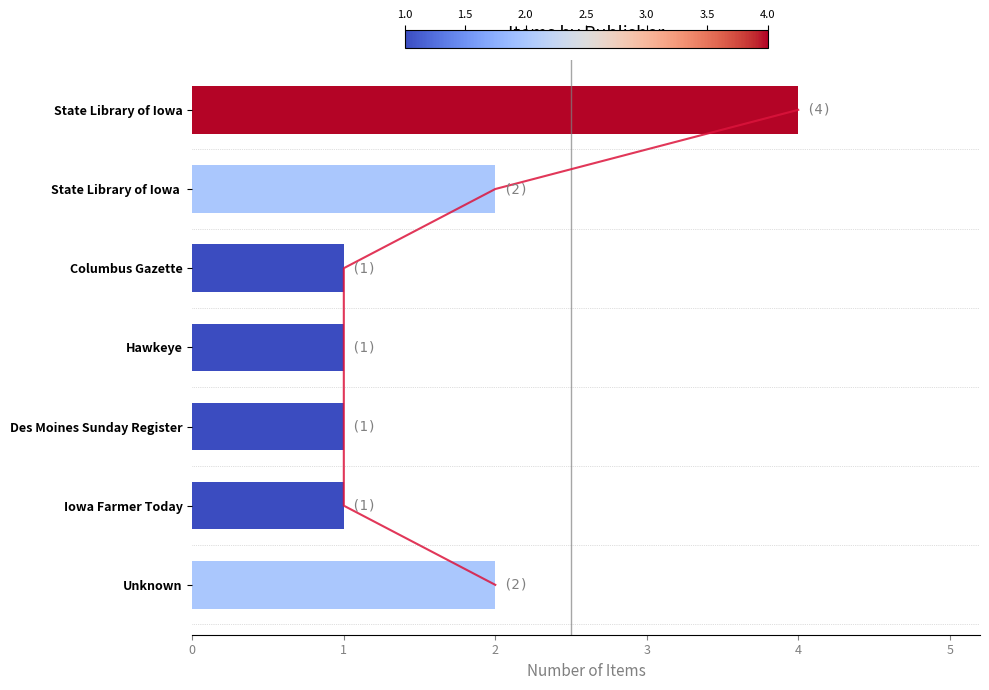

Does the chart contain any negative values?

No